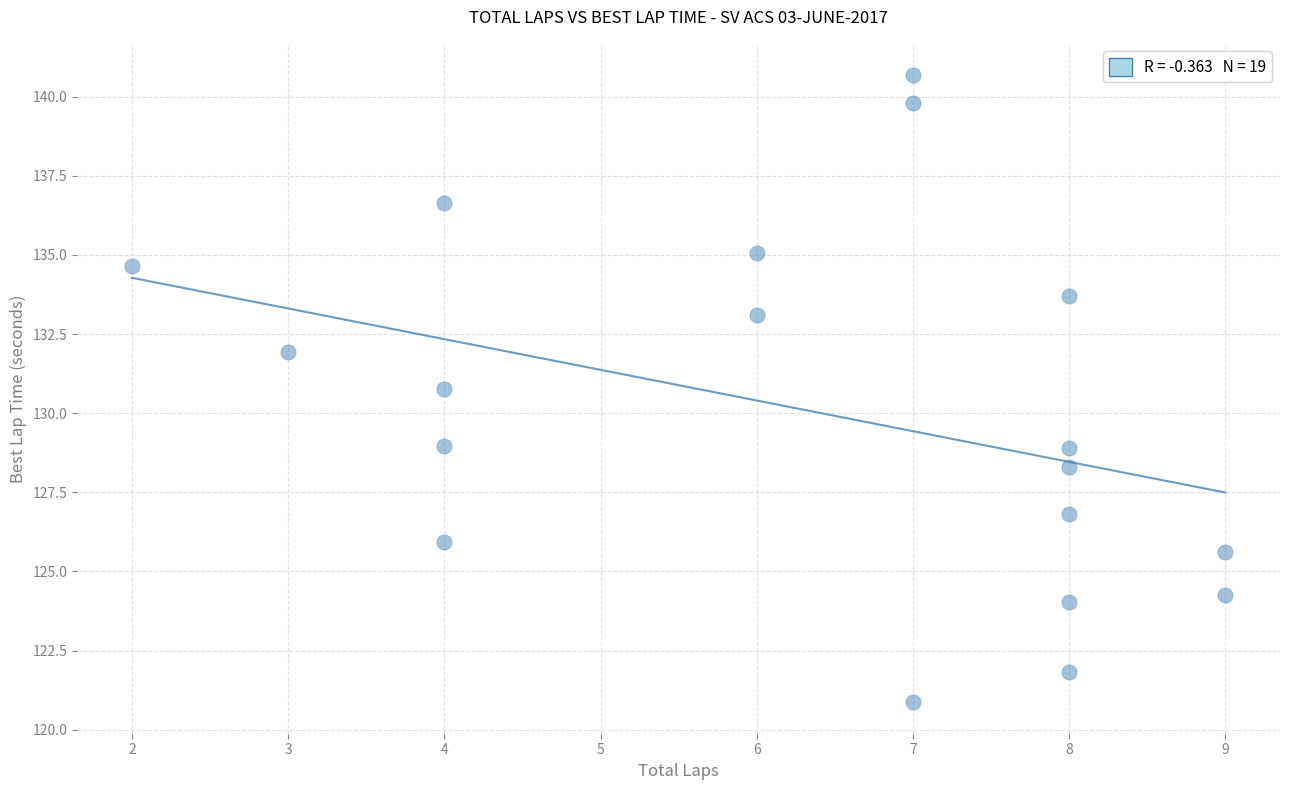

What Y value in the scatter plot is closest to 130?

130.8